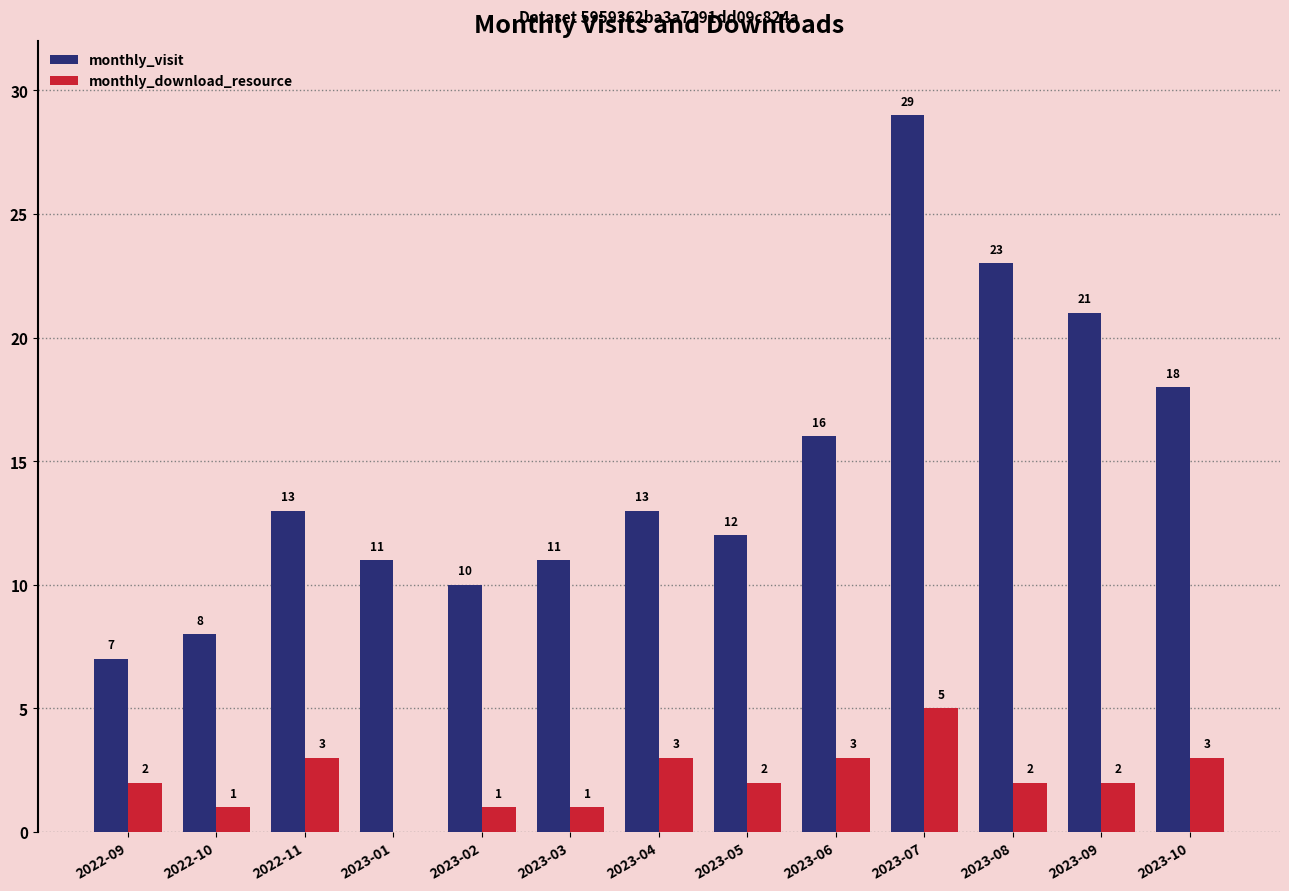

What are all the series names shown in the legend?

monthly_visit, monthly_download_resource